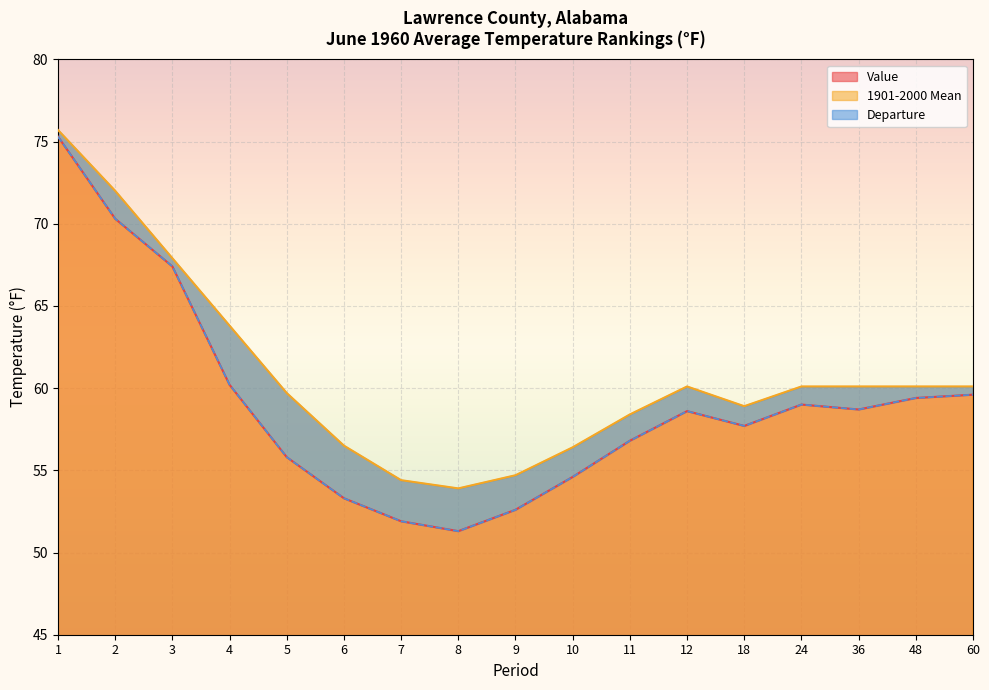

Reading left to right, transcribe all the data shown in this chart.

Value: 75.3	70.3	67.4	60.2	55.8	53.3	51.9	51.3	52.6	54.6	56.8	58.6	57.7	59.0	58.7	59.4	59.6
1901-2000 Mean: 75.7	72.0	67.9	63.8	59.7	56.5	54.4	53.9	54.7	56.4	58.4	60.1	58.9	60.1	60.1	60.1	60.1